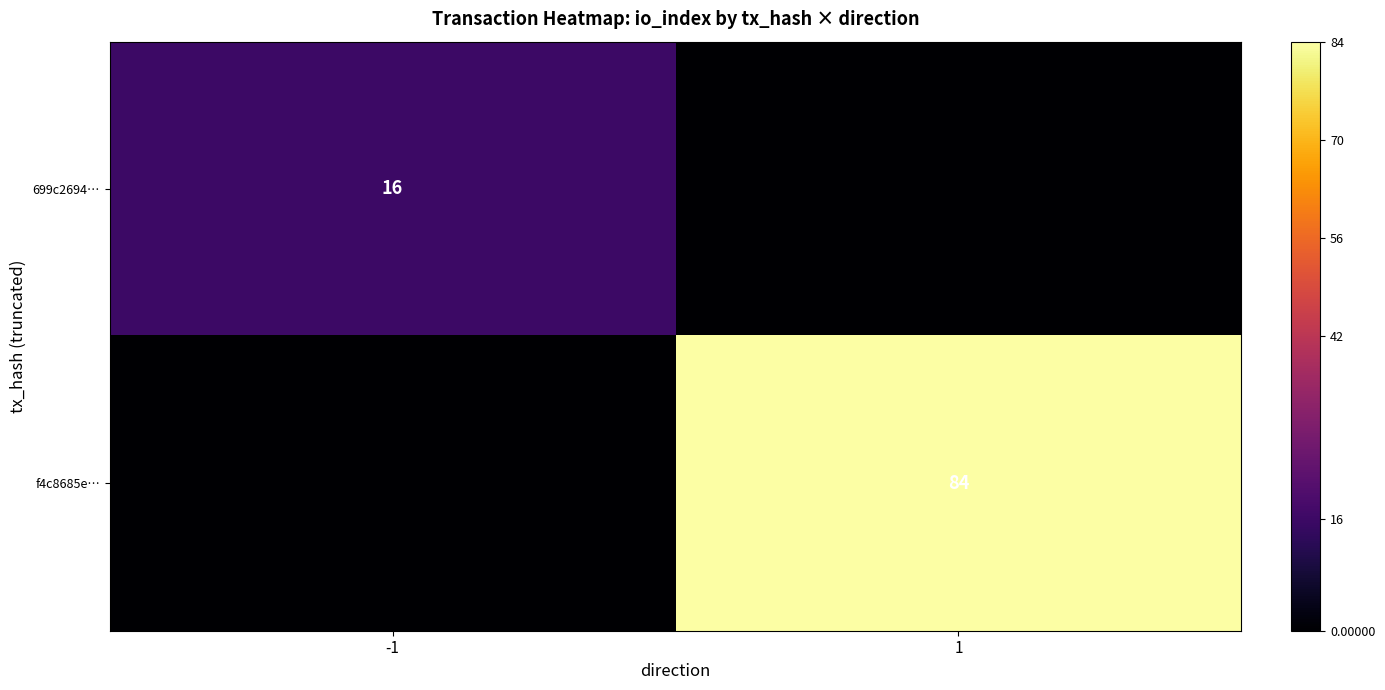

The value of 699c2694… at -1 is 9. True or false?

False